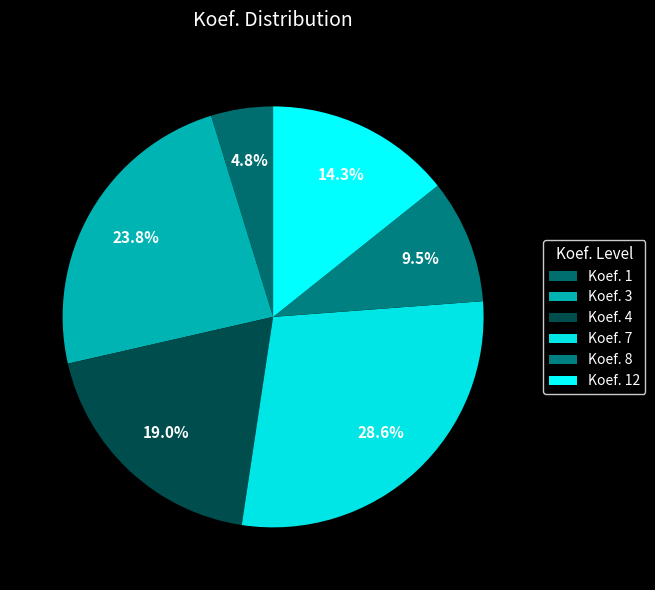

Do Koef. 8 and Koef. 12 together represent more than half of the pie?

No